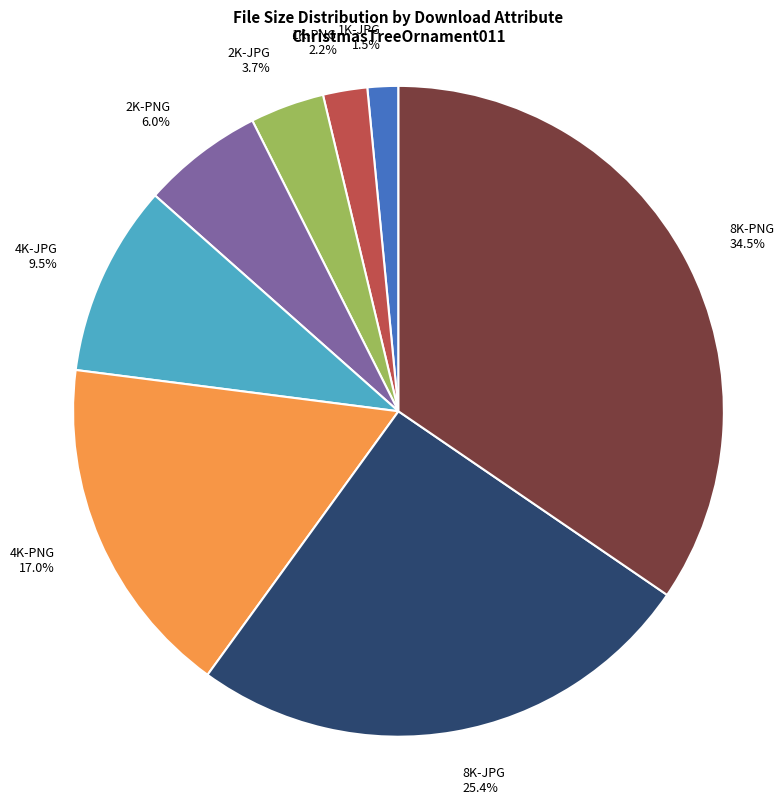

The 2K-JPG slice represents 15% of the pie. True or false?

False